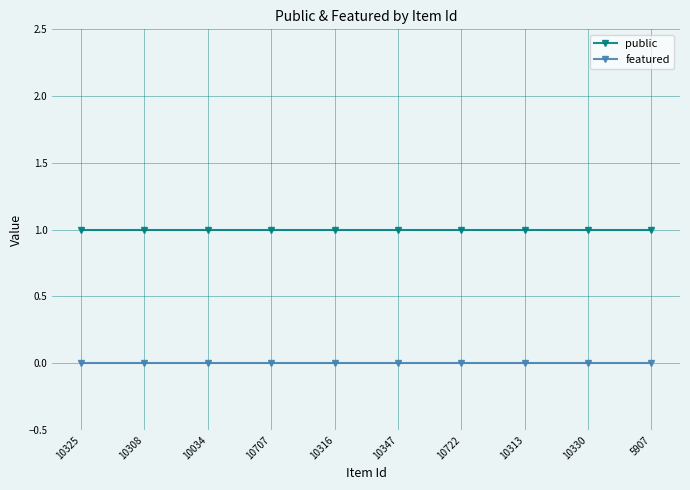

Reading right to left, list all the values displayed in this chart.

public: 5907=1	10330=1	10313=1	10722=1	10347=1	10316=1	10707=1	10034=1	10308=1	10325=1
featured: 5907=0	10330=0	10313=0	10722=0	10347=0	10316=0	10707=0	10034=0	10308=0	10325=0